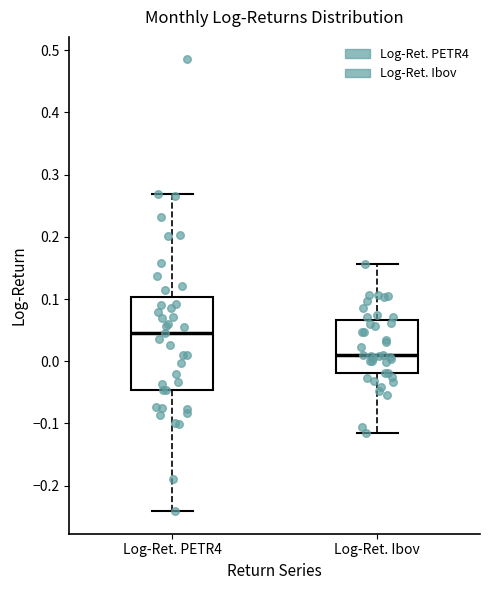

Which box's median line is the highest?

Log-Ret. PETR4